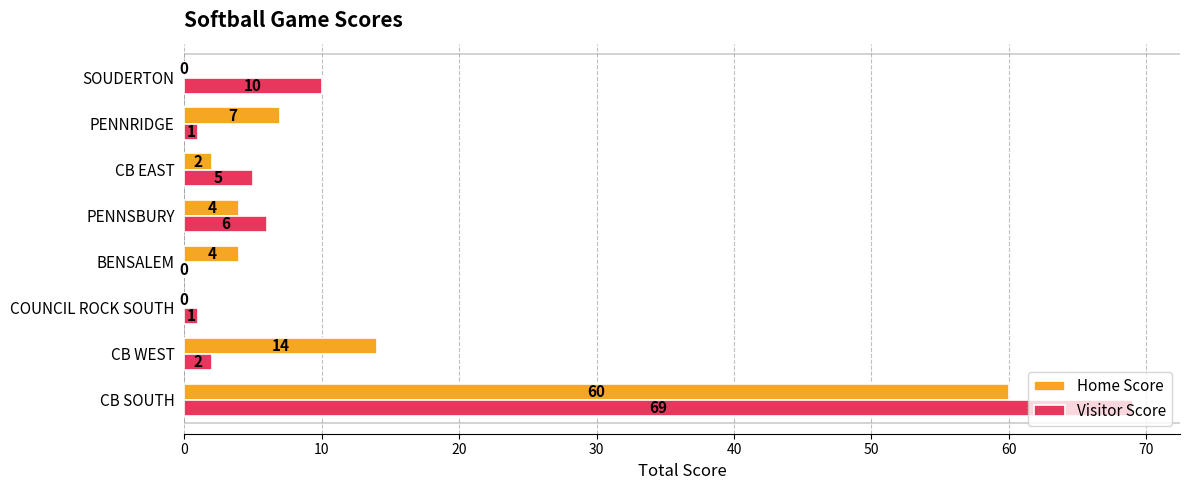

What is the sum of all Home Score values?

91